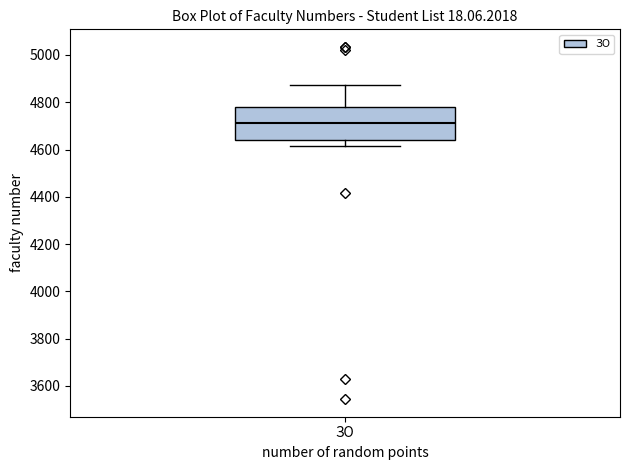

Read this box plot against the y-axis: the position of the median line, the range covered by the box, and the ends of both whiskers. The values are not printed on the chart, so give them approximately, as read against the axis.

median 4720, box 4640 to 4780, whiskers 4620 to 4880